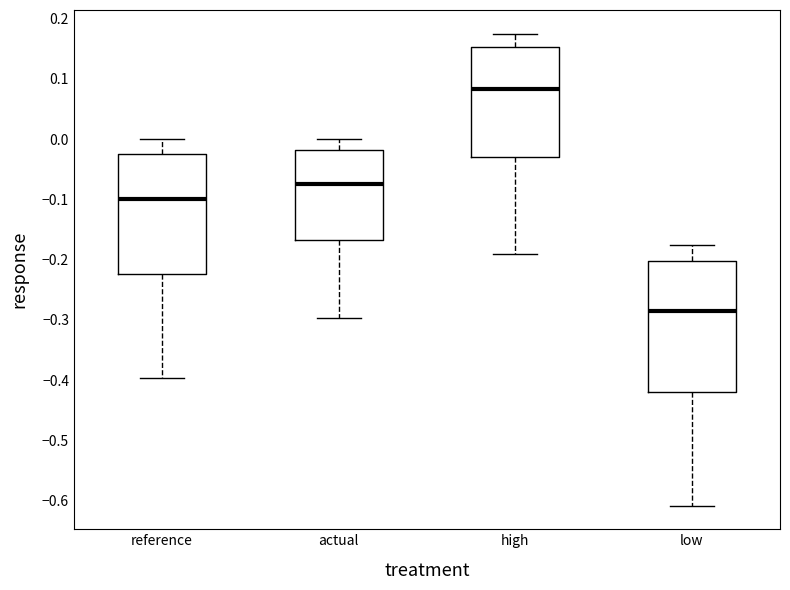

Reading left to right, read every box against the y-axis: the position of its median line, the range the box covers, and the ends of its whiskers. The values are not printed on the chart, so give them approximately, as read against the axis.

reference: median -0.10, box -0.22 to -0.02, whiskers -0.40 to 0.00
actual: median -0.07, box -0.17 to -0.02, whiskers -0.30 to 0.00
high: median 0.08, box -0.03 to 0.15, whiskers -0.19 to 0.18
low: median -0.28, box -0.42 to -0.20, whiskers -0.61 to -0.18